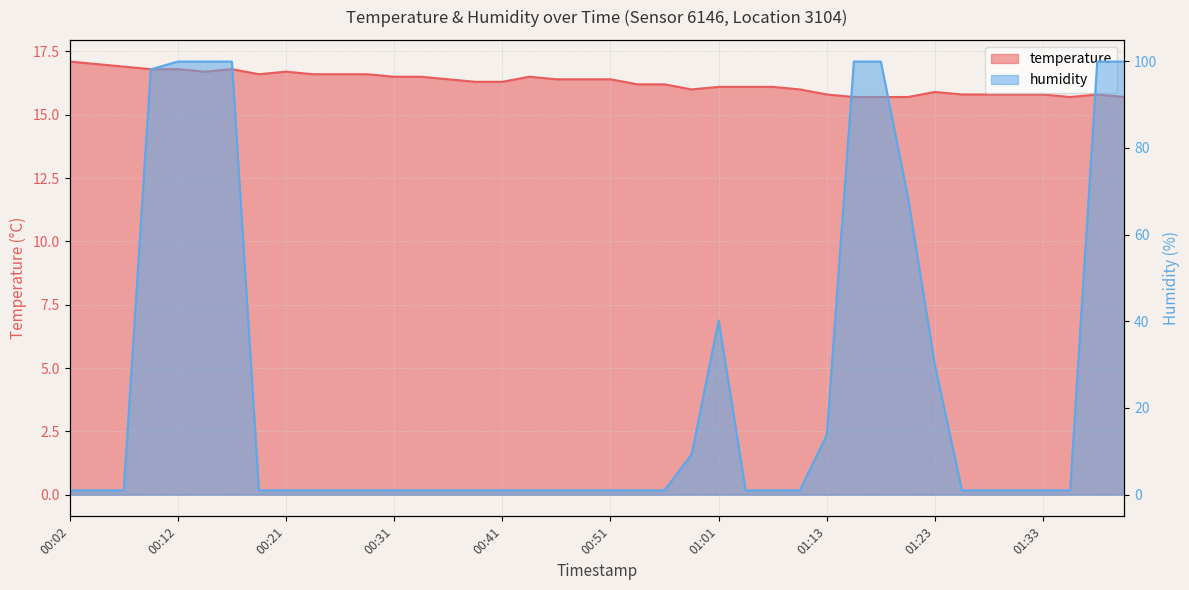

Between which two adjacent categories do humidity and temperature first intersect?

00:07 and 00:09